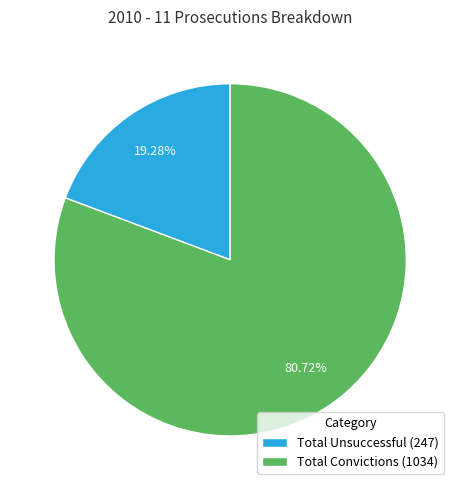

Which has a higher value, Total Convictions (1034) or Total Unsuccessful (247)?

Total Convictions (1034)